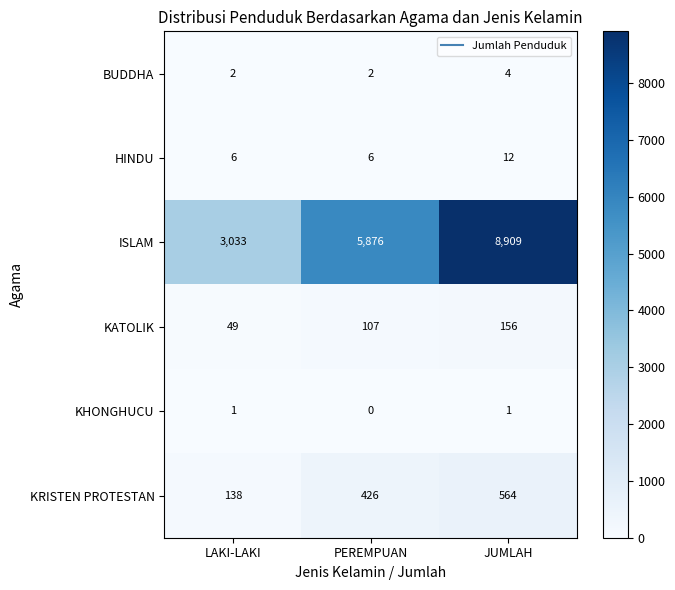

What is the approximate value of KRISTEN PROTESTAN at JUMLAH, to the nearest 10?

560